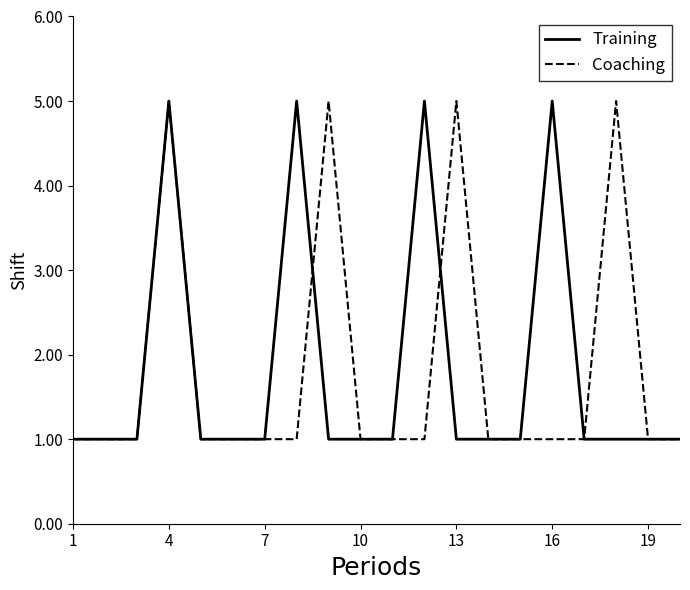

Reading left to right, transcribe all the data shown in this chart.

Training: 1	1	1	5	1	1	1	5	1	1	1	5	1	1	1	5	1	1	1	1
Coaching: 1	1	1	5	1	1	1	1	5	1	1	1	5	1	1	1	1	5	1	1